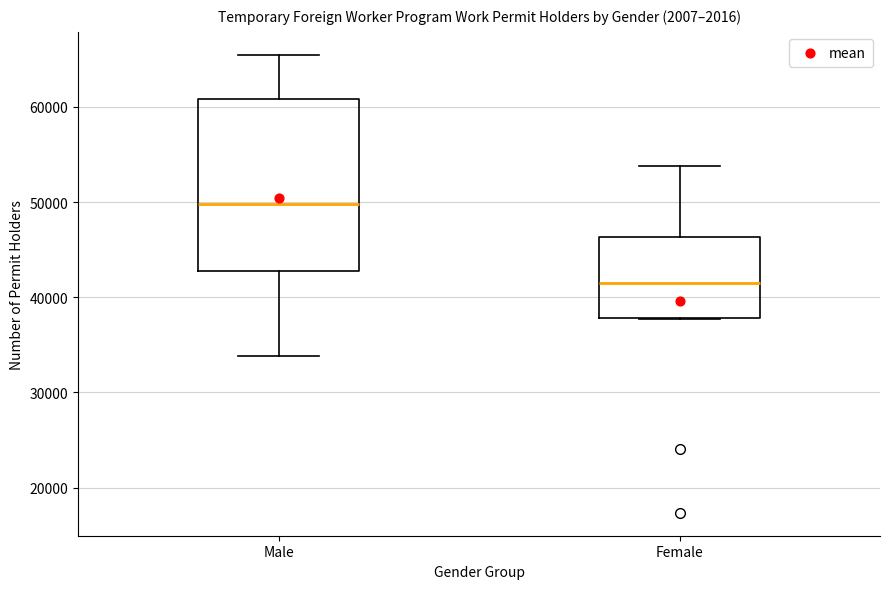

Which box is the tallest, from its lower edge to its upper edge?

Male